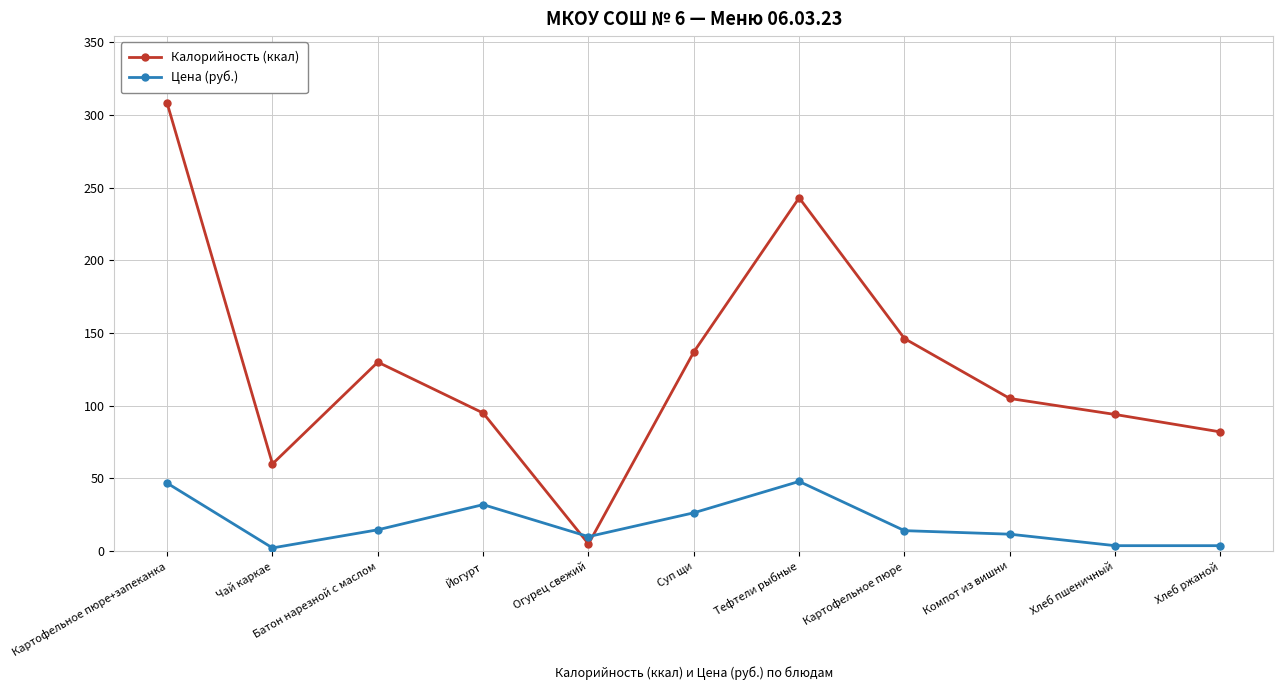

At Компот из вишни, list the series in order from smallest to largest.

Цена (руб.), Калорийность (ккал)